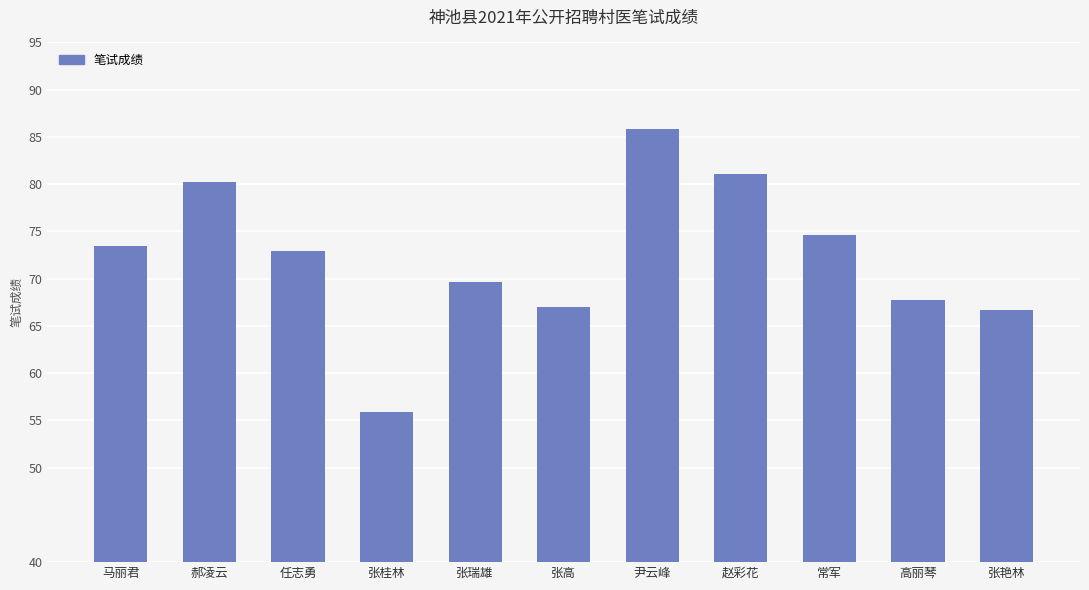

Which has a higher value, 马丽君 or 尹云峰?

尹云峰